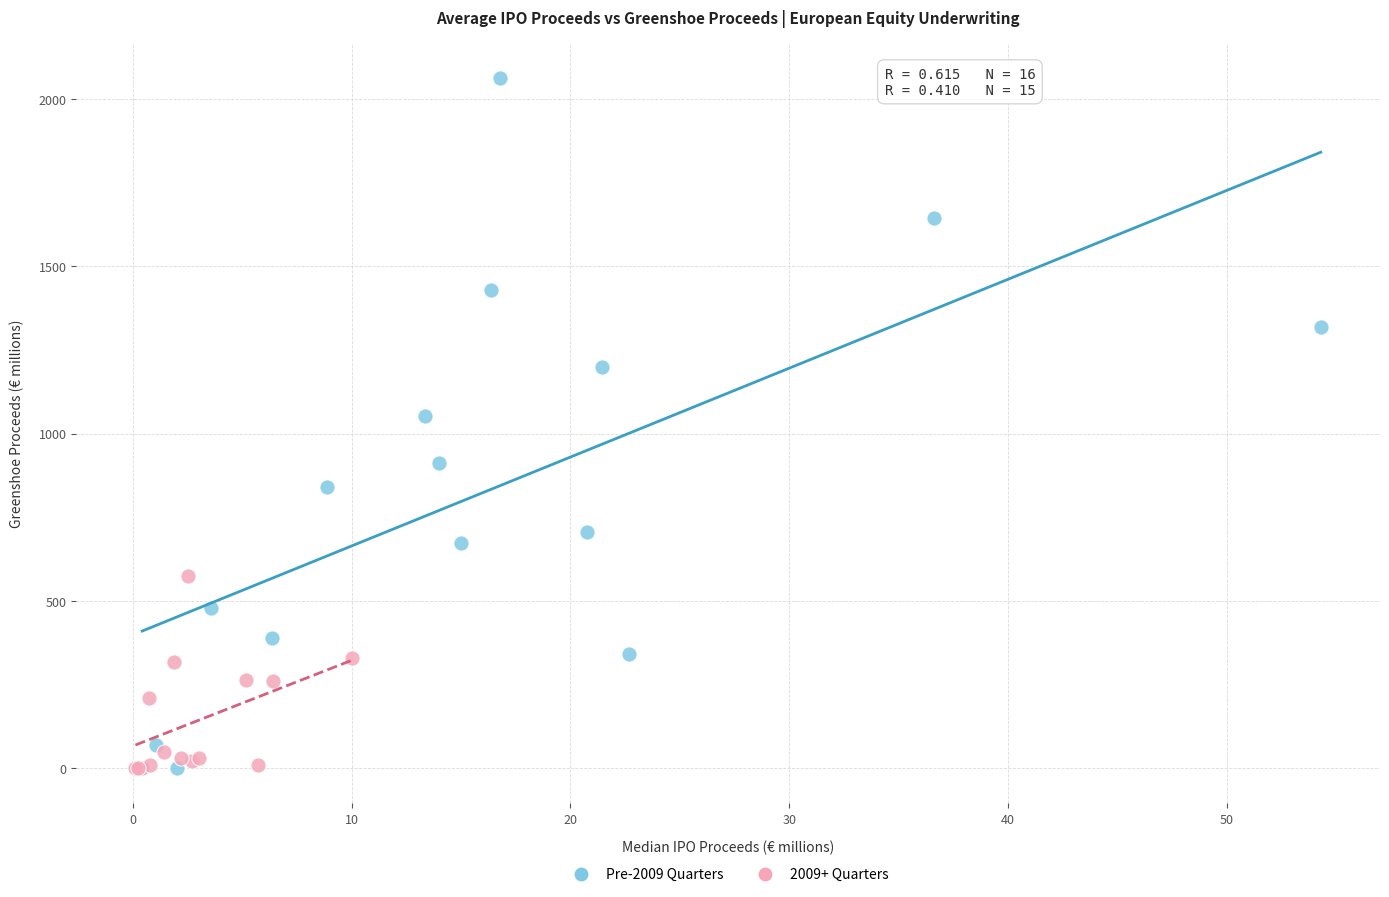

Which series has the widest spread of Y values?

Pre-2009 Quarters